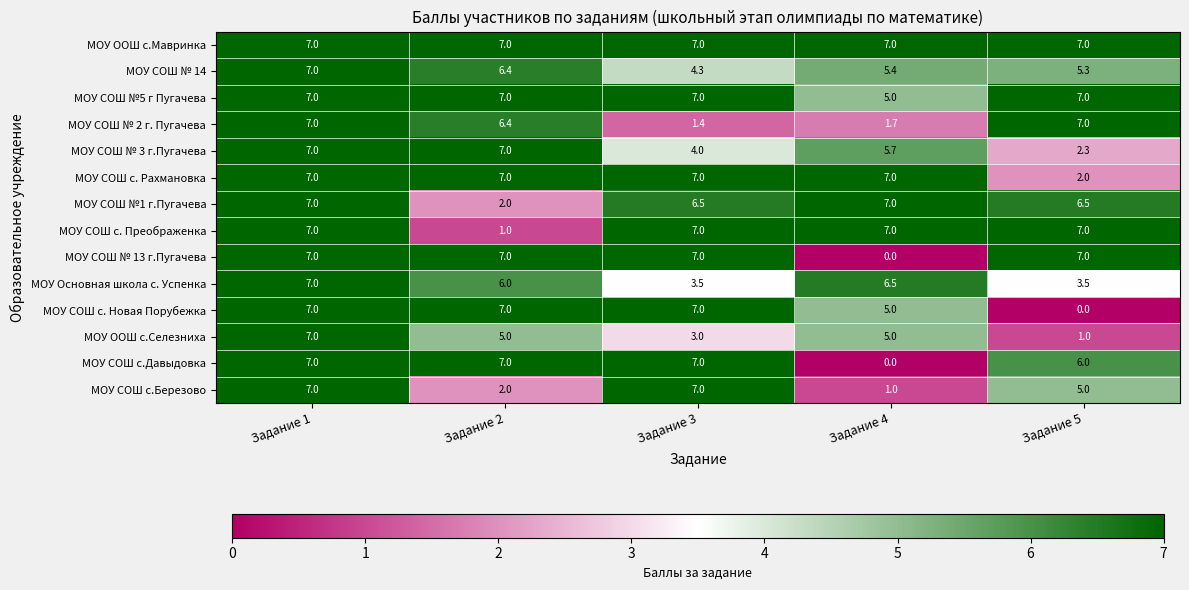

True or false: МОУ СОШ с. Новая Порубежка has a value of 0.0 at Задание 5.

True